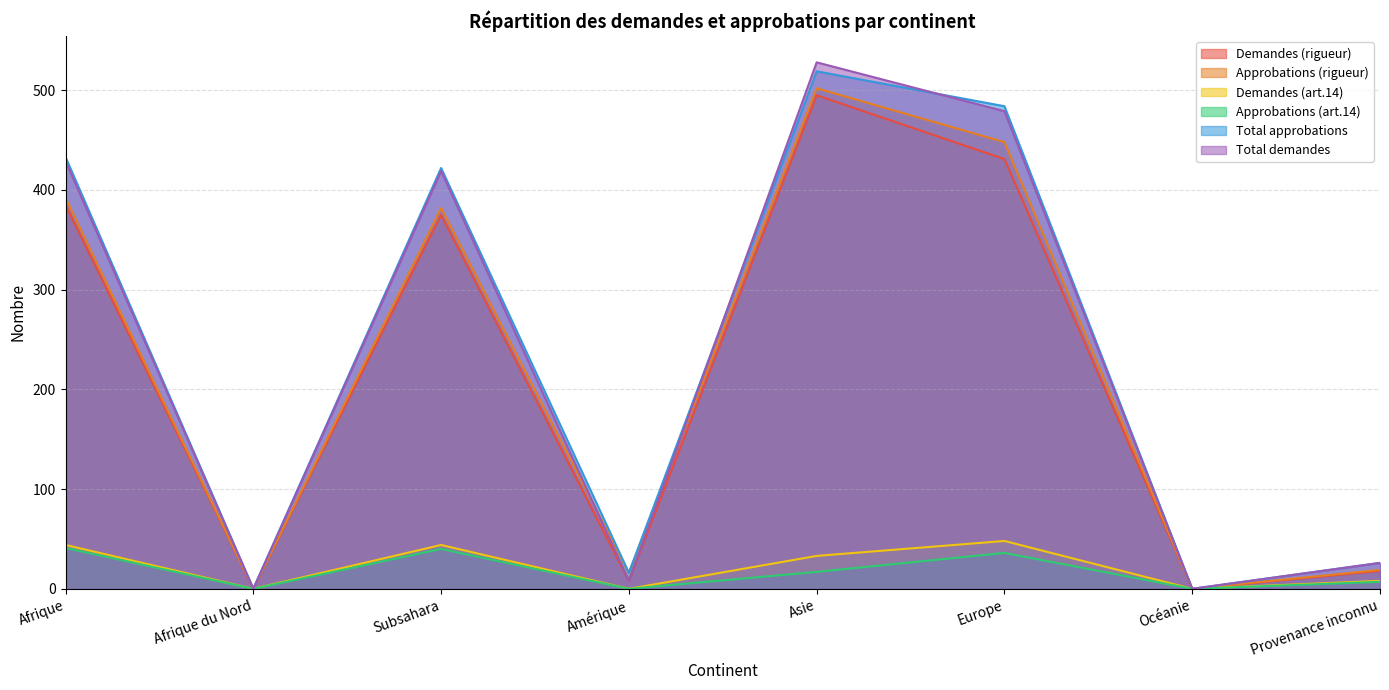

Reading left to right, transcribe all the data shown in this chart.

Demandes (rigueur): Afrique=385	Afrique du Nord=0	Subsahara=375	Amérique=8	Asie=495	Europe=431	Océanie=0	Provenance inconnu=18
Approbations (rigueur): Afrique=392	Afrique du Nord=0	Subsahara=382	Amérique=16	Asie=502	Europe=448	Océanie=0	Provenance inconnu=19
Demandes (art.14): Afrique=44	Afrique du Nord=0	Subsahara=44	Amérique=0	Asie=33	Europe=48	Océanie=0	Provenance inconnu=8
Approbations (art.14): Afrique=41	Afrique du Nord=0	Subsahara=40	Amérique=0	Asie=17	Europe=36	Océanie=0	Provenance inconnu=7
Total approbations: Afrique=433	Afrique du Nord=0	Subsahara=422	Amérique=16	Asie=519	Europe=484	Océanie=0	Provenance inconnu=26
Total demandes: Afrique=429	Afrique du Nord=0	Subsahara=419	Amérique=8	Asie=528	Europe=479	Océanie=0	Provenance inconnu=26